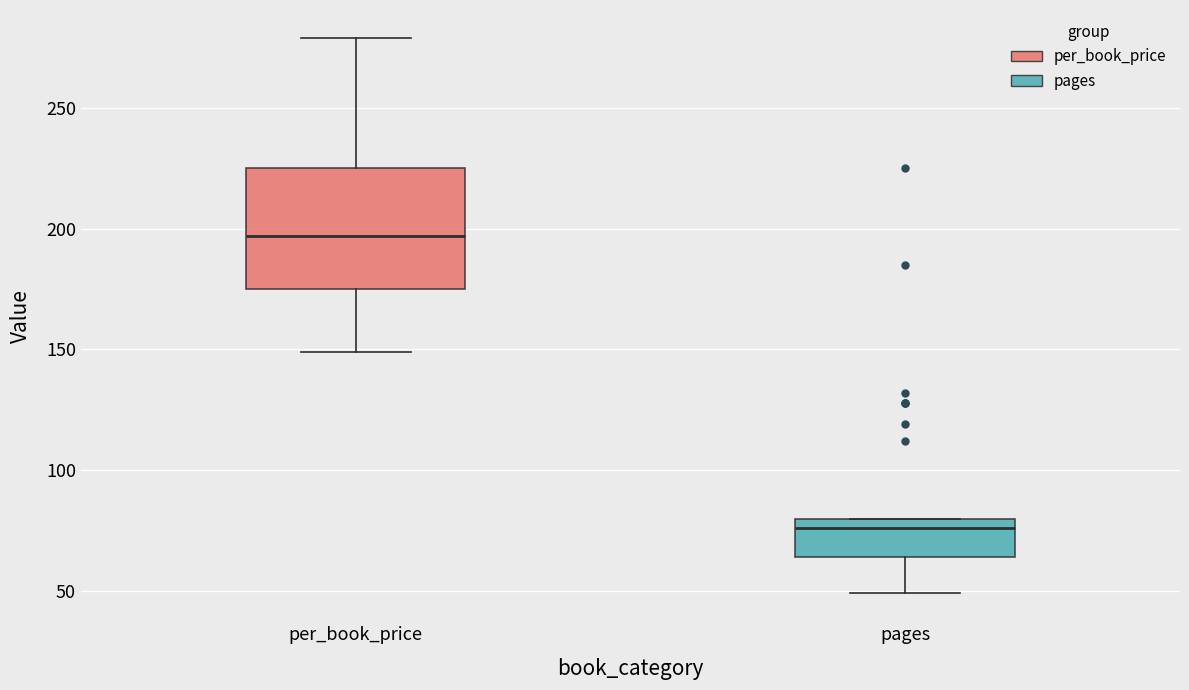

Reading left to right, transcribe this box plot: for each box, give where its median line is, the range the box spans, and where its two whiskers end, as read against the y-axis. The values are not printed on the chart, so give them approximately, as read against the axis.

per_book_price: median 195, box 175 to 225, whiskers 150 to 280
pages: median 75, box 65 to 80, whiskers 50 to 80